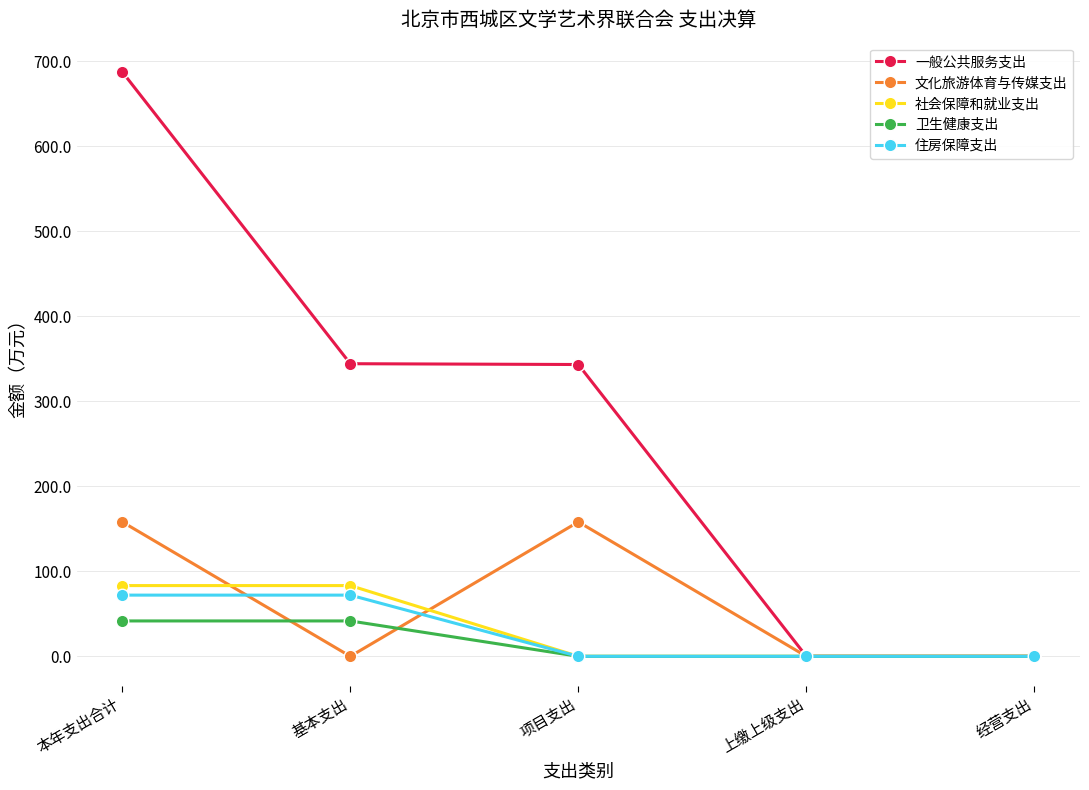

What is the label of the 5th point from the left?

经营支出